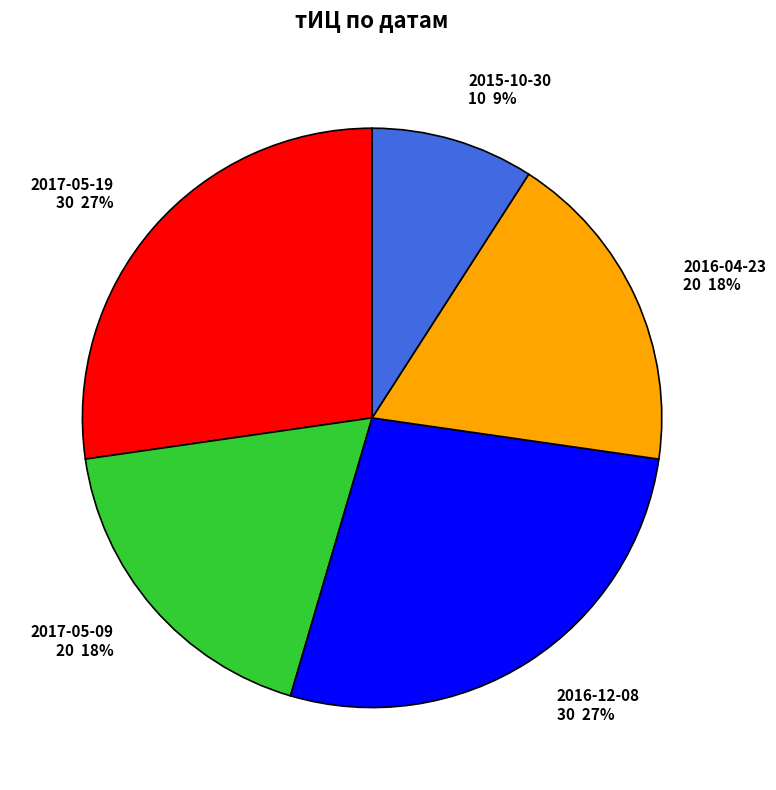

Which has a higher value, 2015-10-30 or 2016-04-23?

2016-04-23